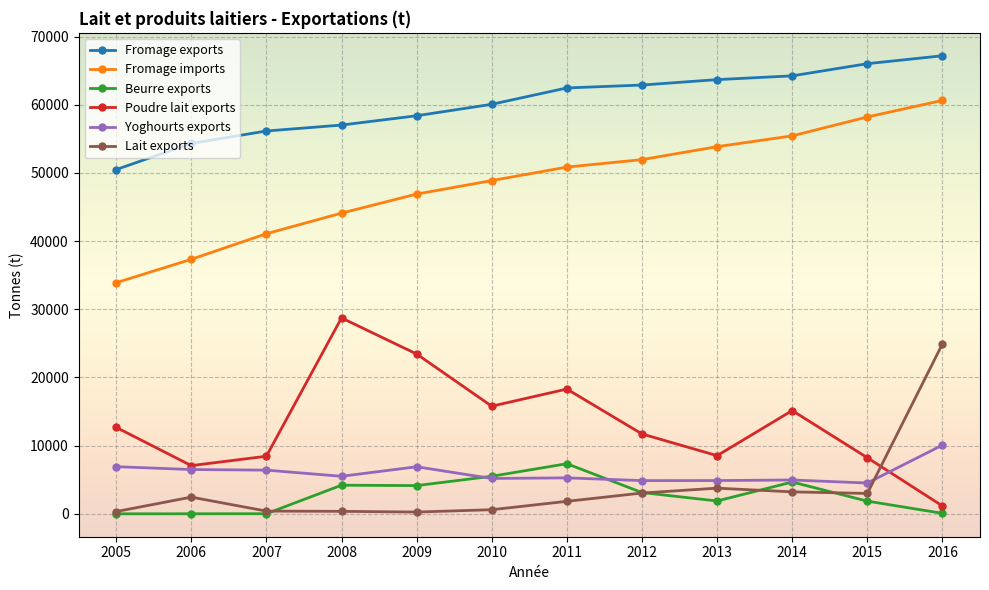

What is the sum of the Yoghourts exports values at 2006 and 2005?

13418.0